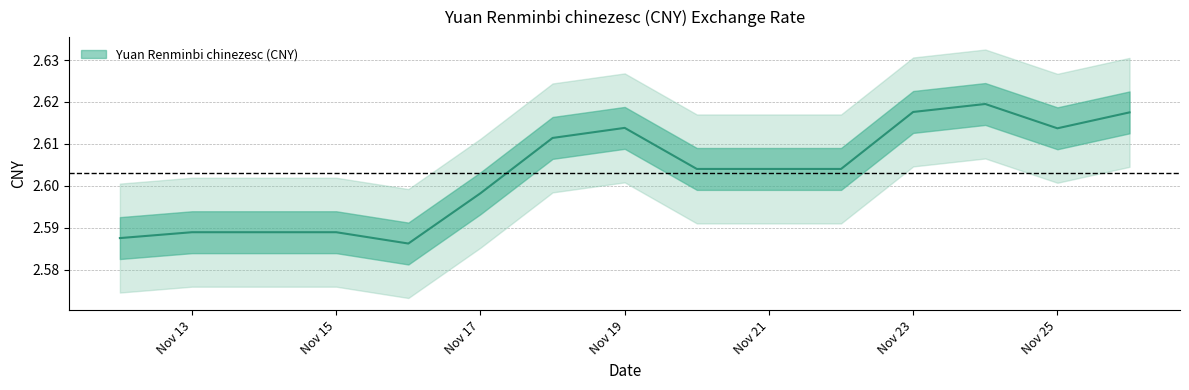

What is the greatest value displayed?

2.6